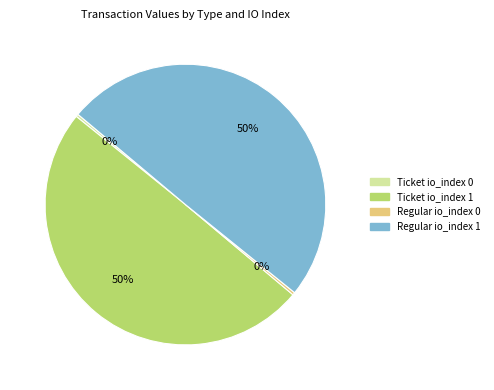

Does Regular io_index 0 account for over 50% of the chart?

No